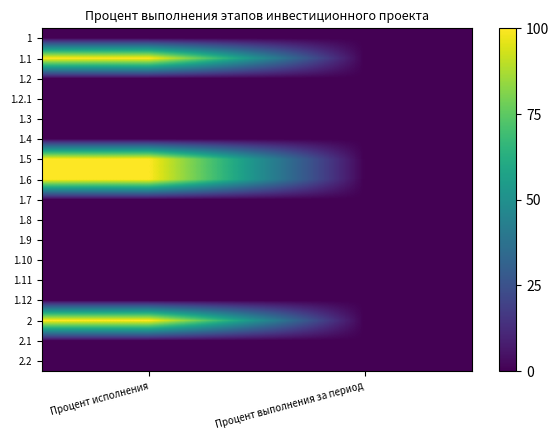

What is the maximum value shown in the chart?

100